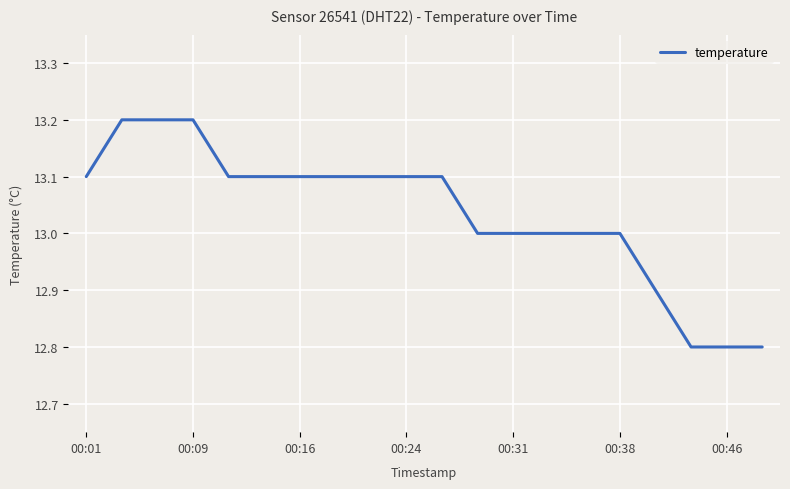

What is the maximum value shown in the chart?

13.2